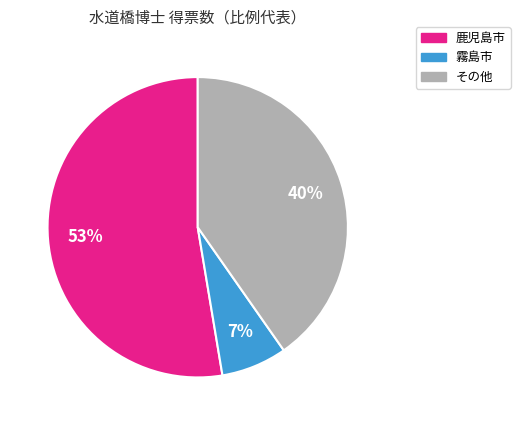

Is there a majority slice in this chart?

Yes